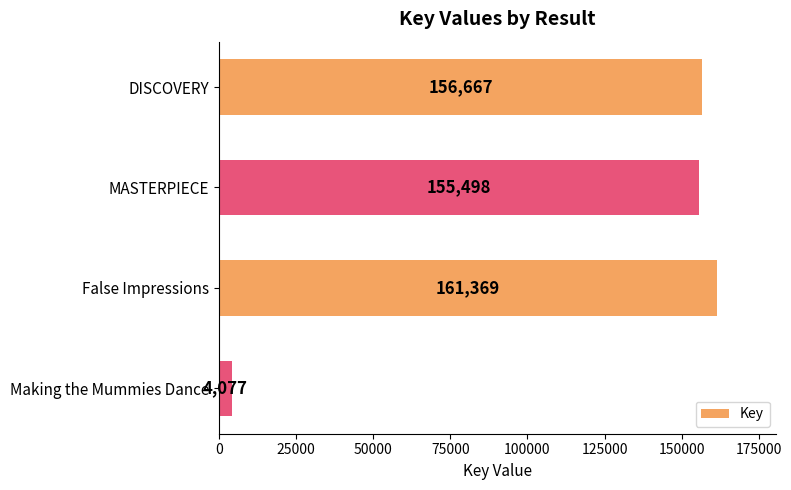

The chart shows a value of 155498 at MASTERPIECE. True or false?

True